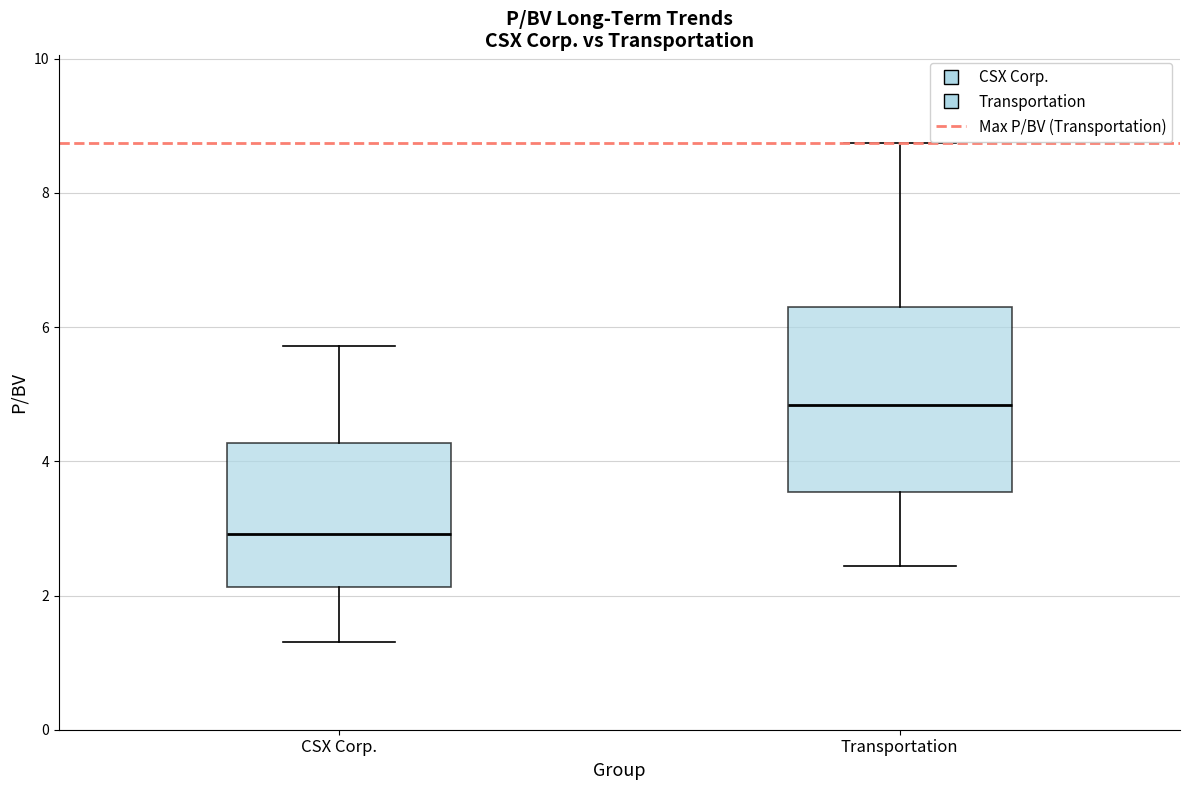

Where does the median line of the box for CSX Corp. sit on the y-axis? The values are not printed on the chart, so give them approximately, as read against the axis.

3.0